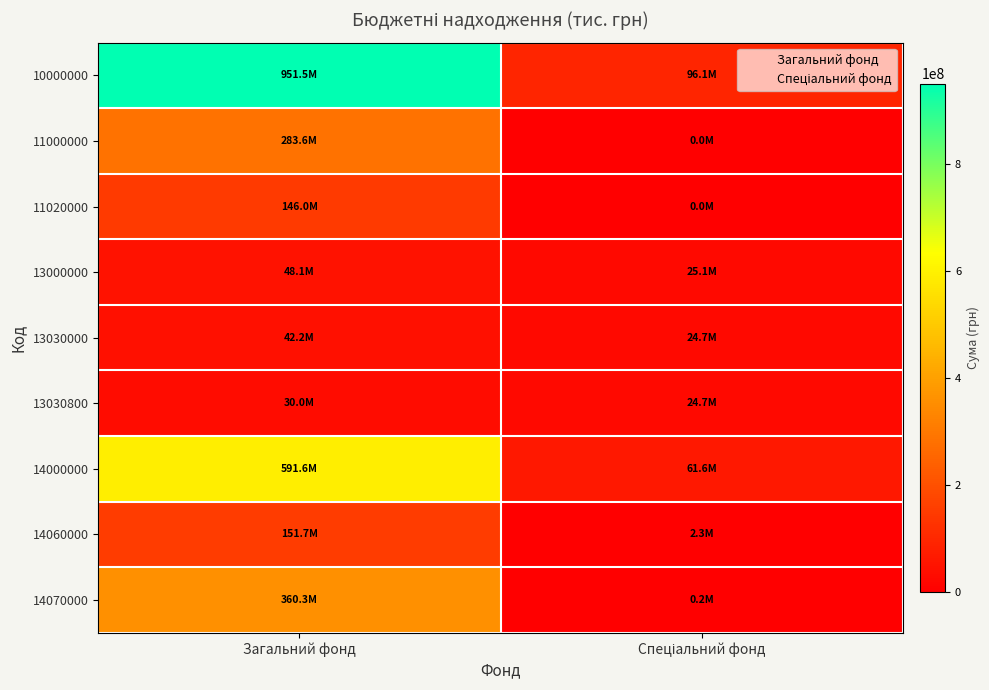

At which label is 13000000 closest to 36618637?

1